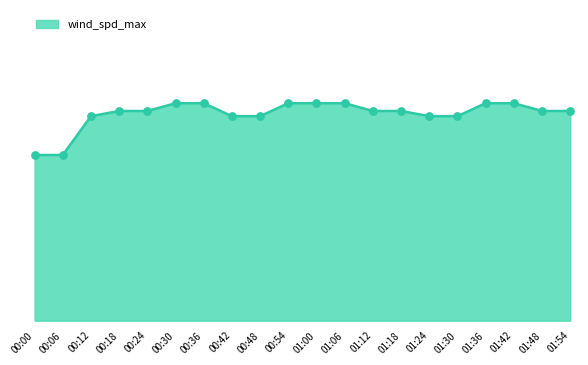

Is this an area chart (filled region under the line)?

Yes